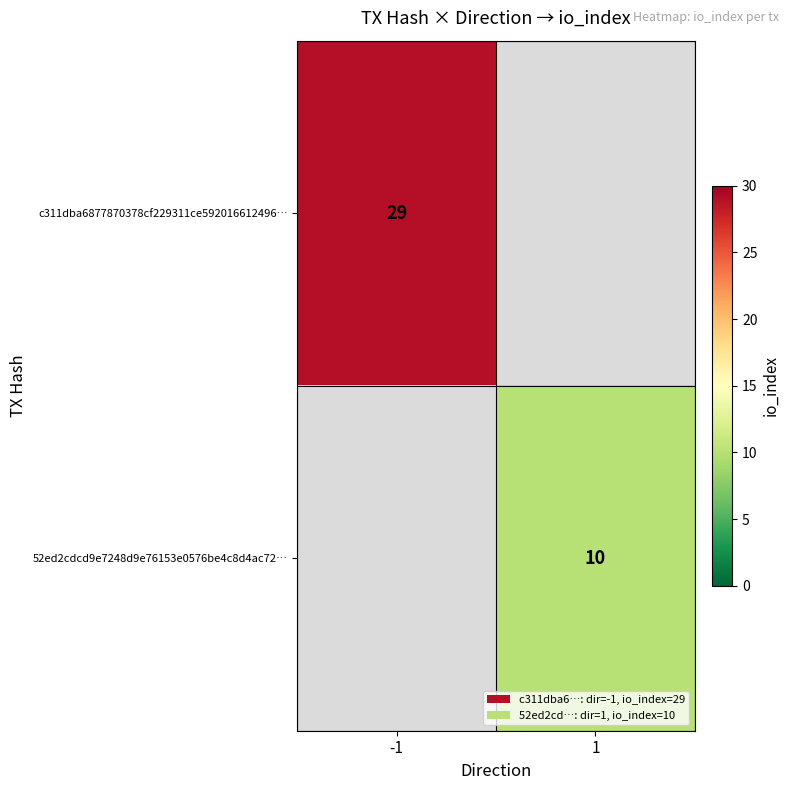

True or false: 52ed2cdcd9e7248d9e76153e0576be4c8d4ac72… has a value of 16 at 1.

False